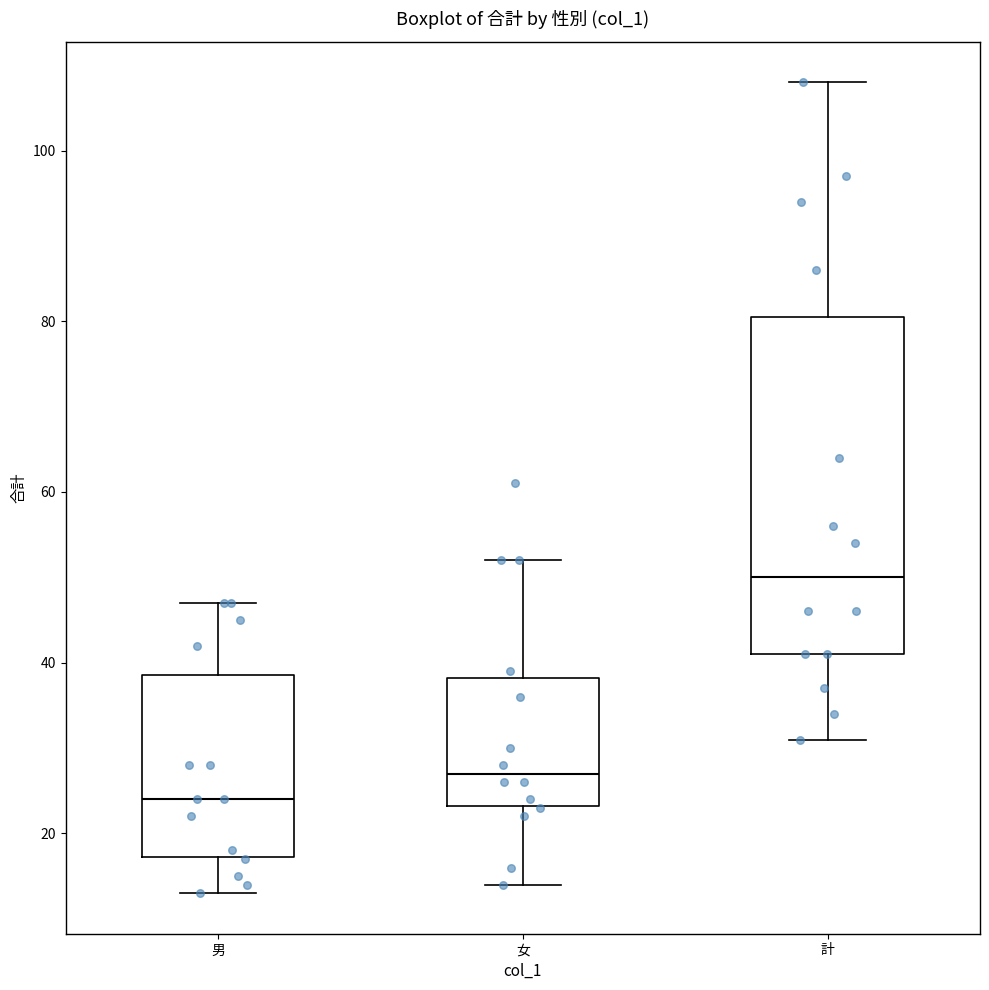

Where does the upper whisker of the box for 男 end on the y-axis? The values are not printed on the chart, so give them approximately, as read against the axis.

48